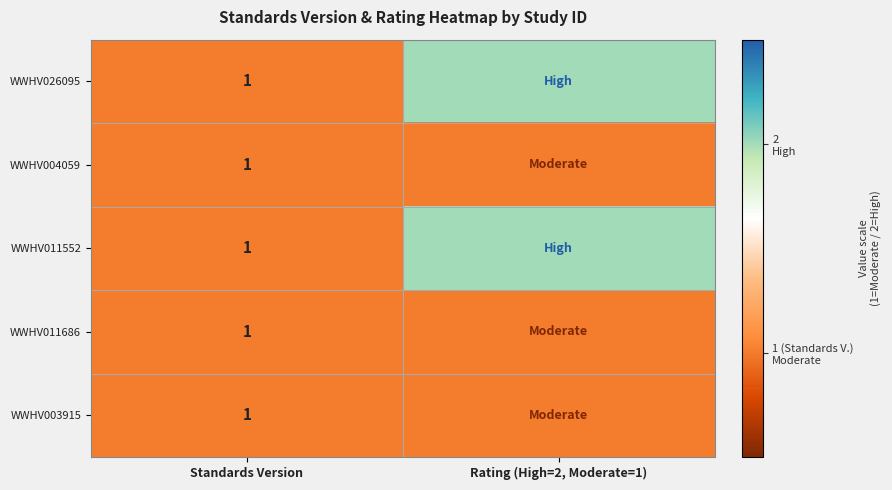

The value of WWHV011686 at Standards Version is 1. True or false?

True